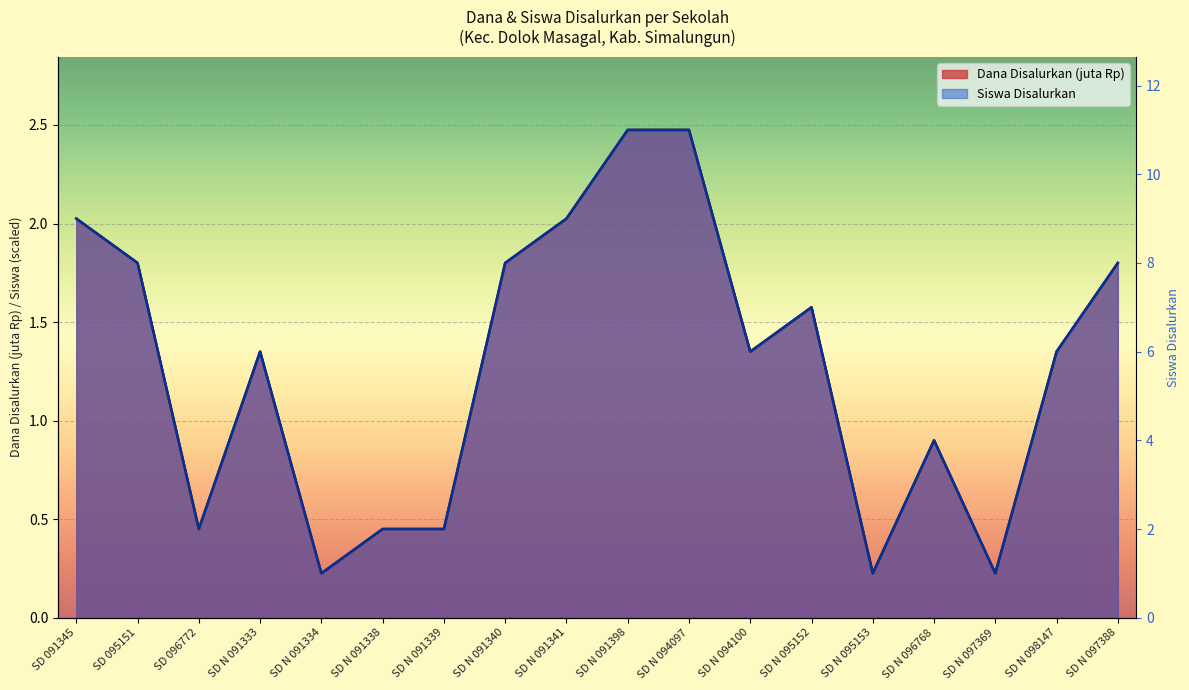

How many lines are shown in the chart?

2